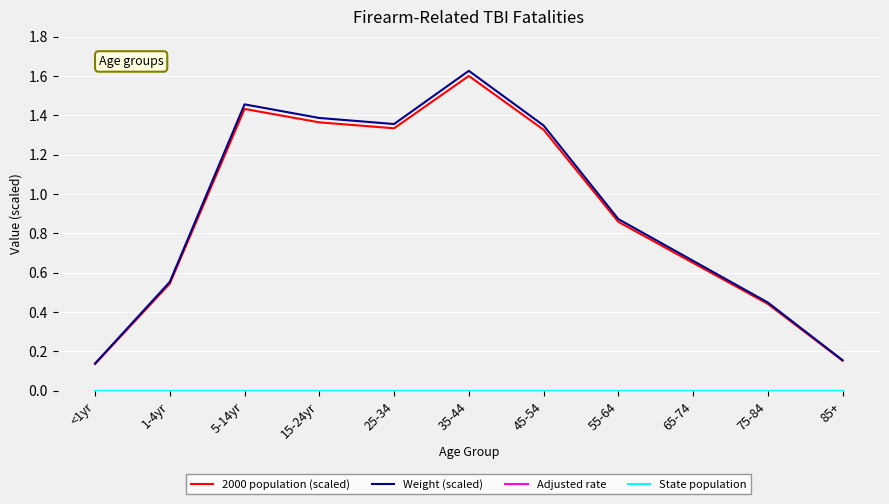

Reading left to right, what are all the values shown in this chart?

2000 population (scaled): 0.1	0.5	1.4	1.4	1.3	1.6	1.3	0.9	0.6	0.4	0.2
Weight (scaled): 0.1	0.6	1.5	1.4	1.4	1.6	1.3	0.9	0.7	0.4	0.2
Adjusted rate: 0.0	0.0	0.0	0.0	0.0	0.0	0.0	0.0	0.0	0.0	0.0
State population: 0.0	0.0	0.0	0.0	0.0	0.0	0.0	0.0	0.0	0.0	0.0